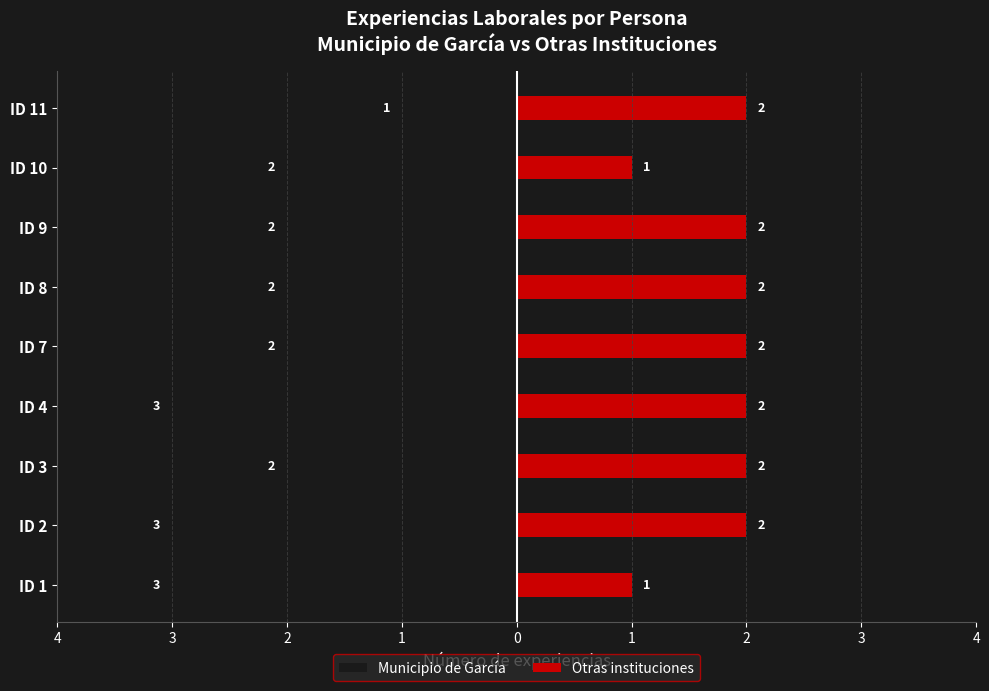

List the series in order of their overall mean, lowest first.

Municipio de García, Otras instituciones